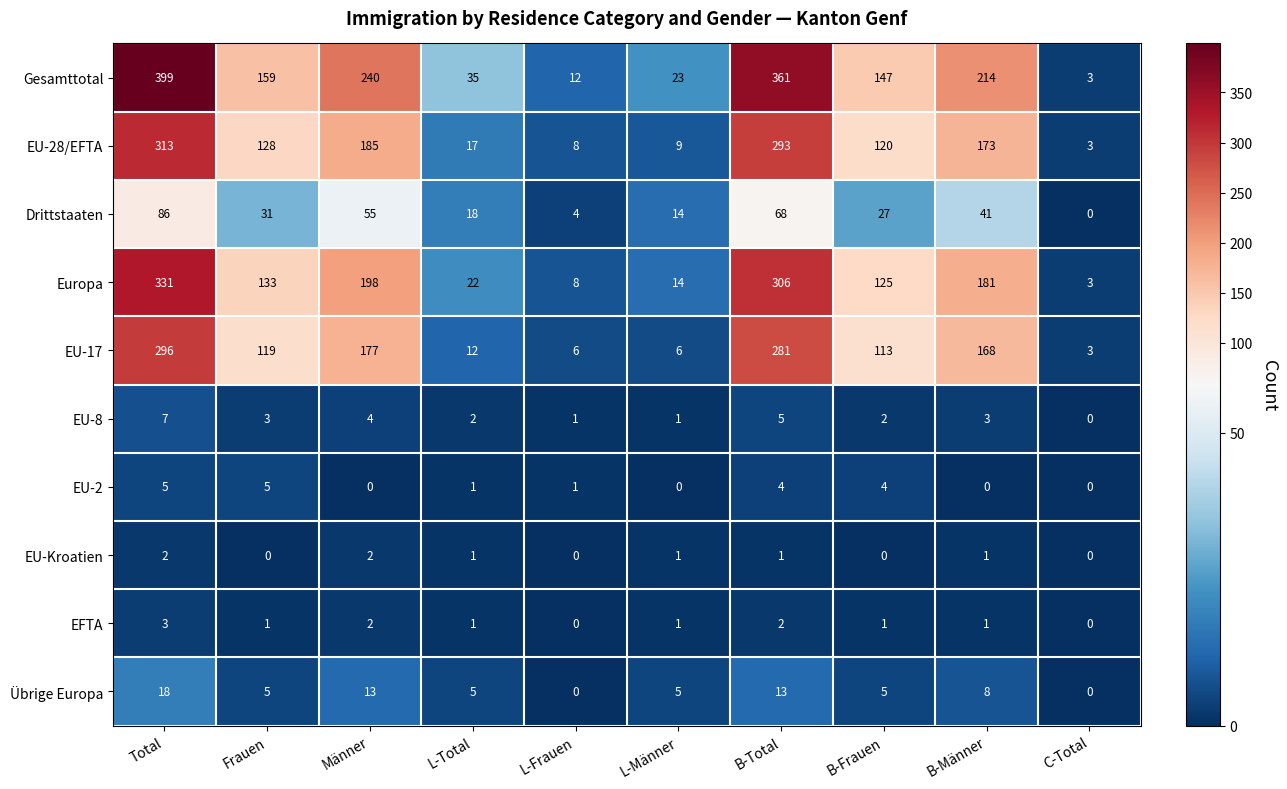

What is the maximum value shown in the chart?

399